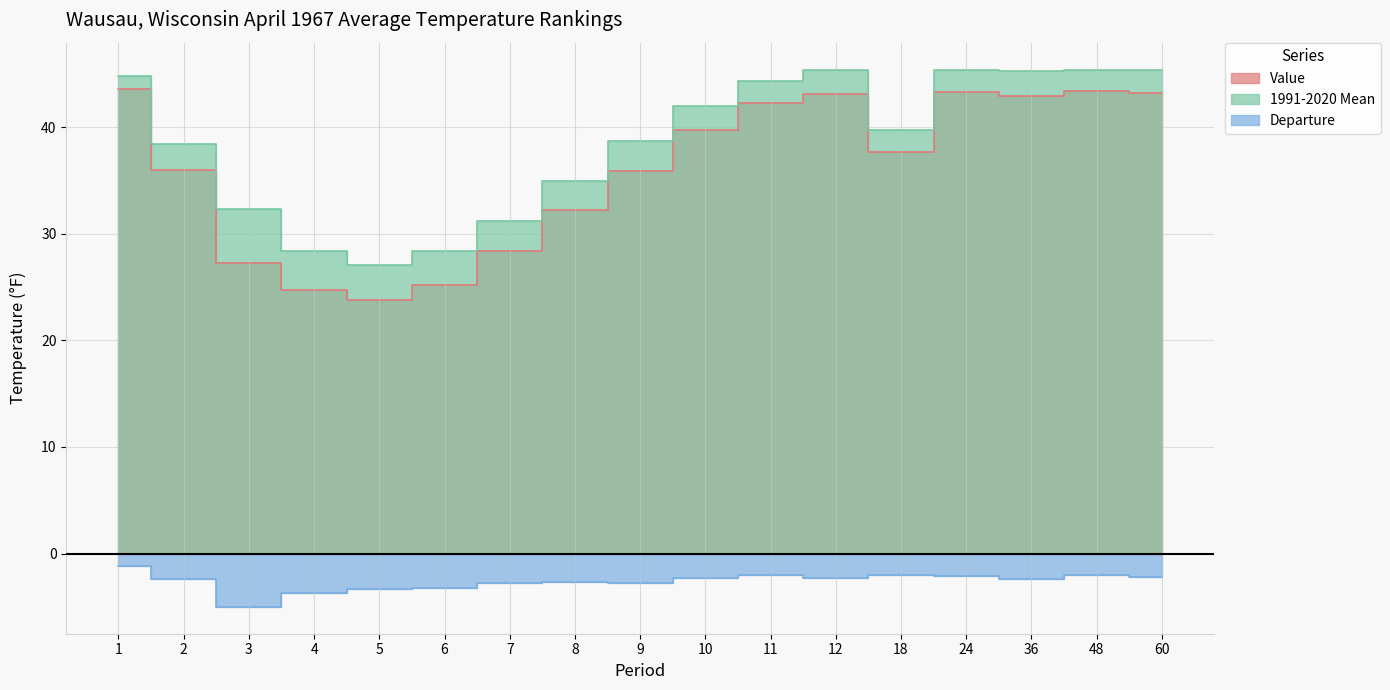

What is the difference between the highest and lowest values at 5?

30.4